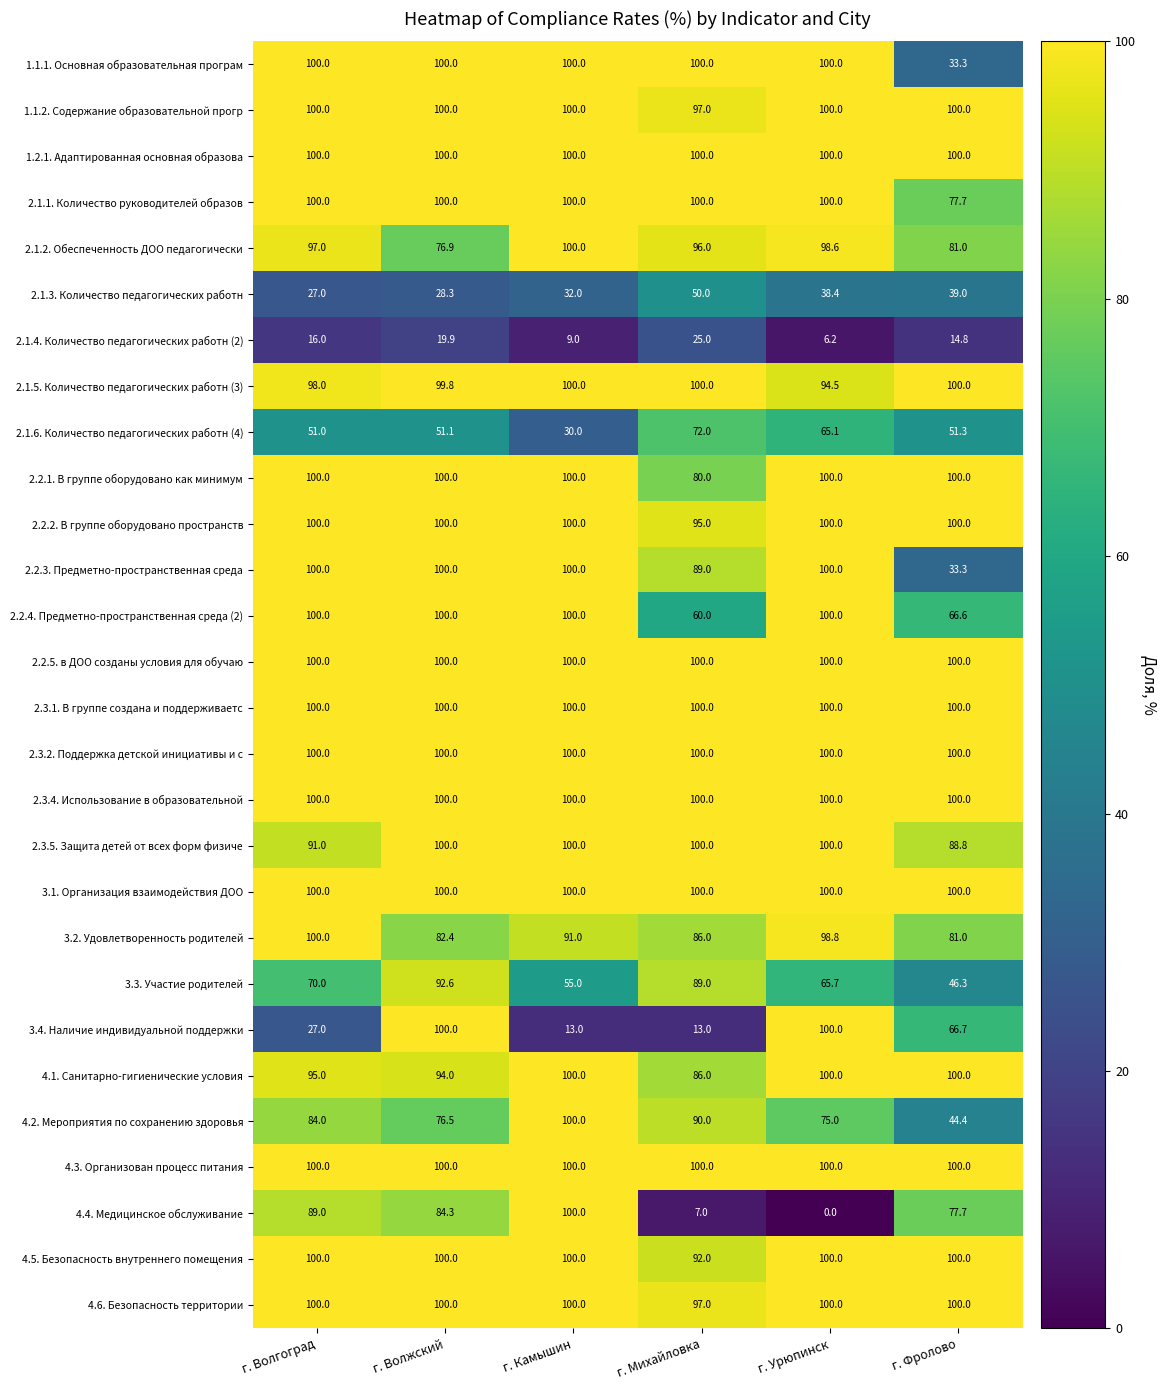

True or false: 2.1.1. Количество руководителей образов has a value of 100.0 at г. Михайловка.

True